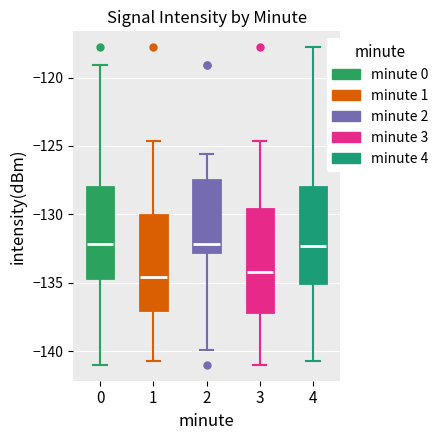

Reading left to right, read every box against the y-axis: the position of its median line, the range the box covers, and the ends of its whiskers. The values are not printed on the chart, so give them approximately, as read against the axis.

0: median -132.0, box -134.5 to -128.0, whiskers -141.0 to -119.0
1: median -134.5, box -137.0 to -130.0, whiskers -140.5 to -124.5
2: median -132.0, box -132.5 to -127.5, whiskers -140.0 to -125.5
3: median -134.0, box -137.0 to -129.5, whiskers -141.0 to -124.5
4: median -132.5, box -135.0 to -128.0, whiskers -140.5 to -118.0